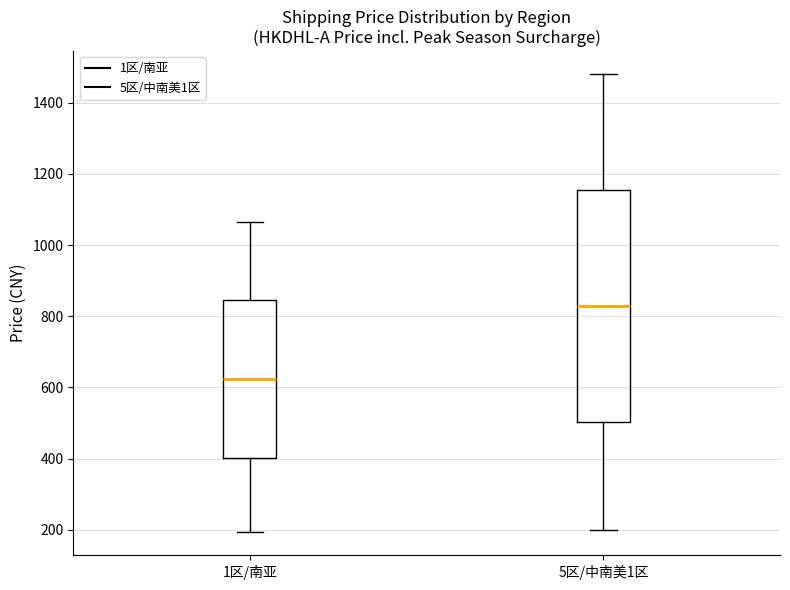

Comparing the boxes themselves (not the whiskers), which one is the tallest?

5区/中南美1区